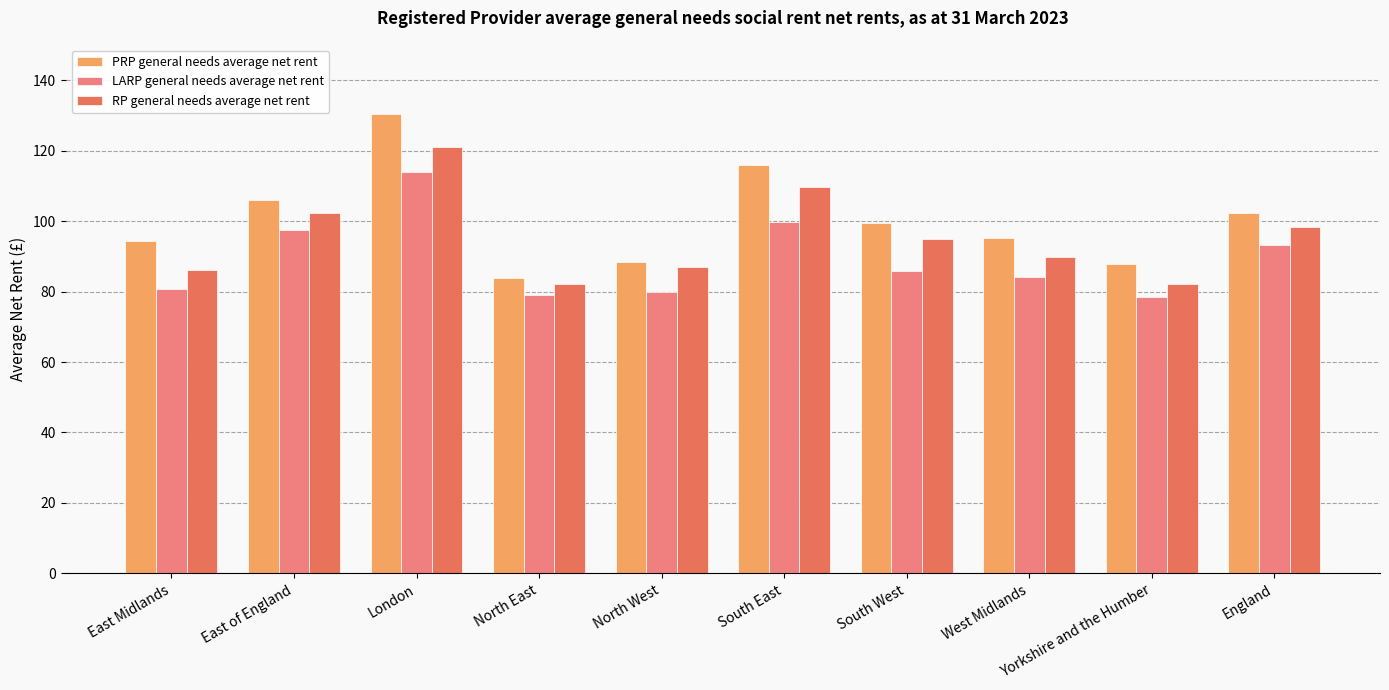

Read the LARP general needs average net rent value at Yorkshire and the Humber.

78.4